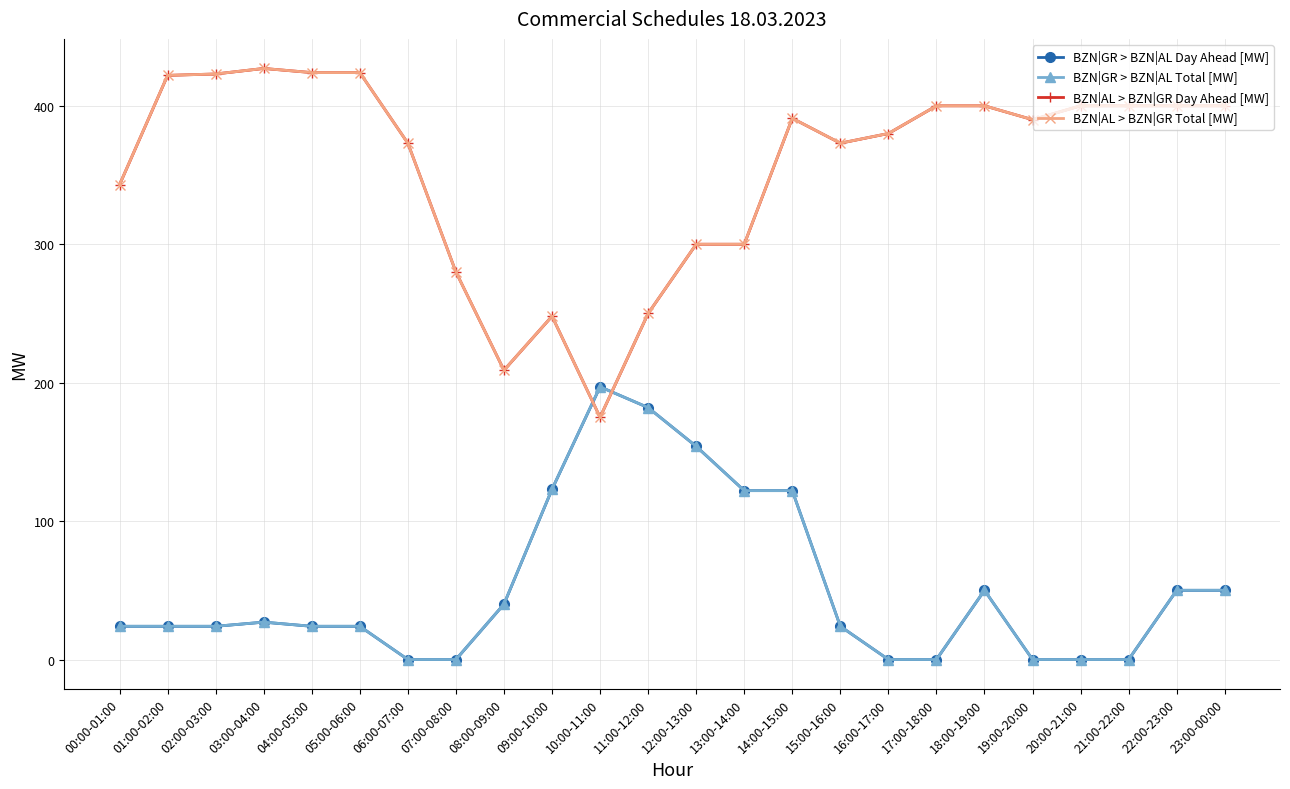

Is it true that BZN|AL > BZN|GR Day Ahead [MW] equals 427 at 03:00-04:00?

True